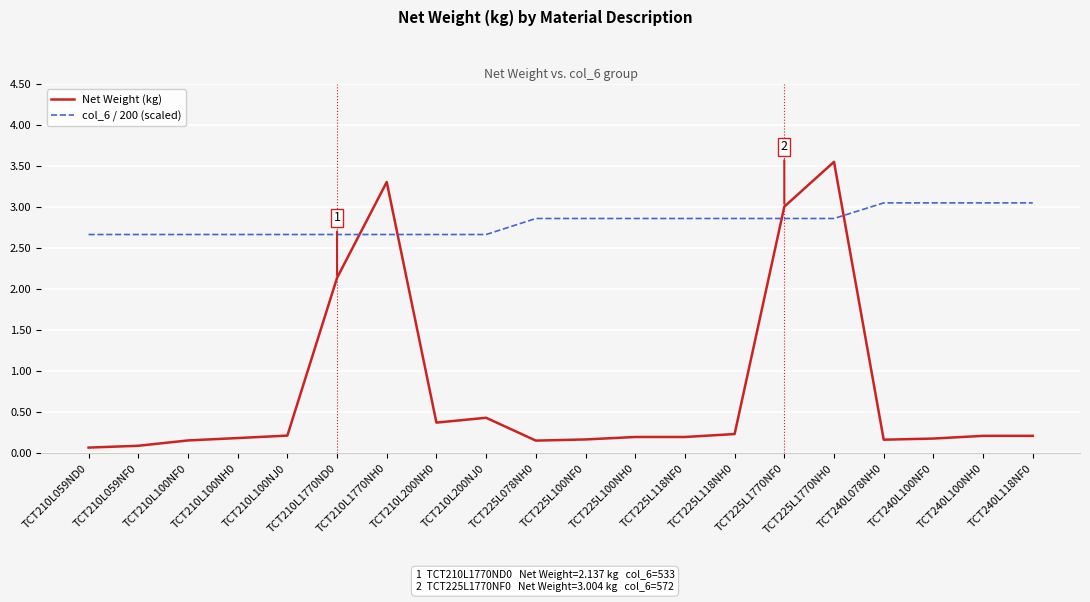

The value of col_6 / 200 (scaled) at TCT210L059NF0 is 4.6. True or false?

False